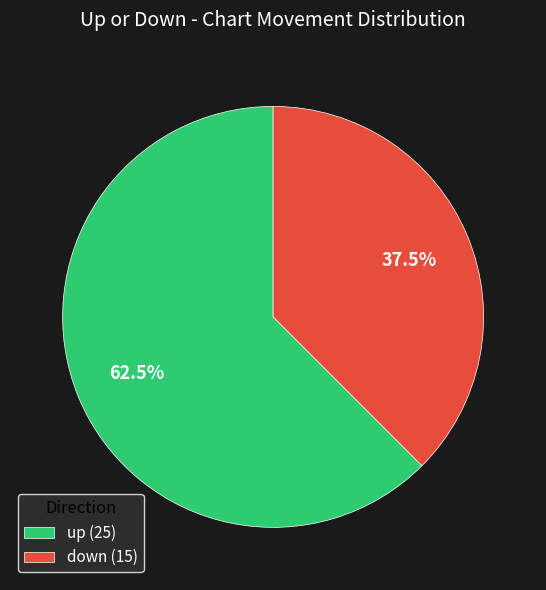

What is the ratio of the value at down to the value at up?

0.6